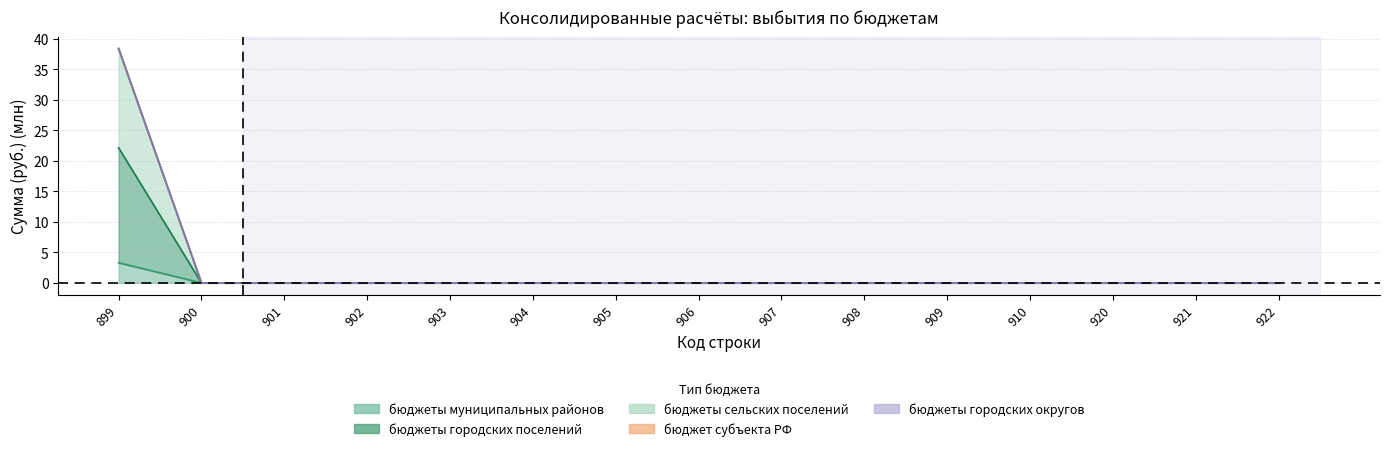

True or false: бюджеты городских поселений has more than 1 interior local peaks.

False